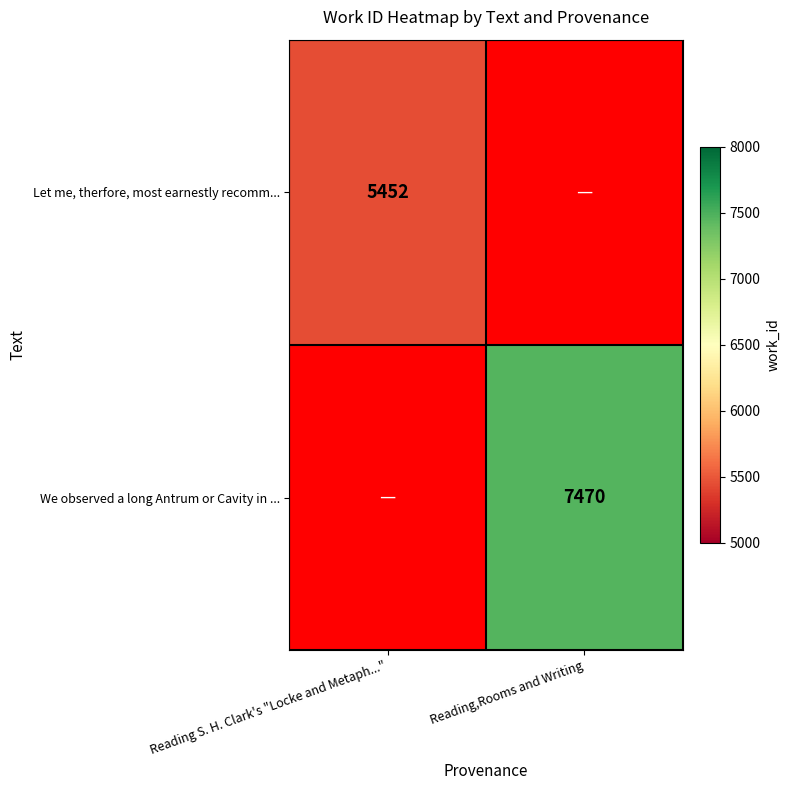

The value of We observed a long Antrum or Cavity in ... at Reading,Rooms and Writing is 2451. True or false?

False